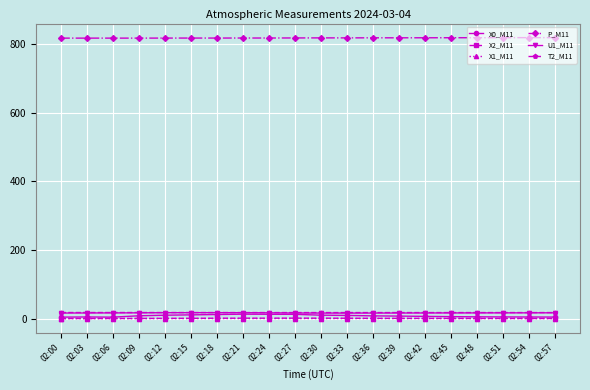

What is the value of the X1_M11 point at the 8th from the left?

0.5